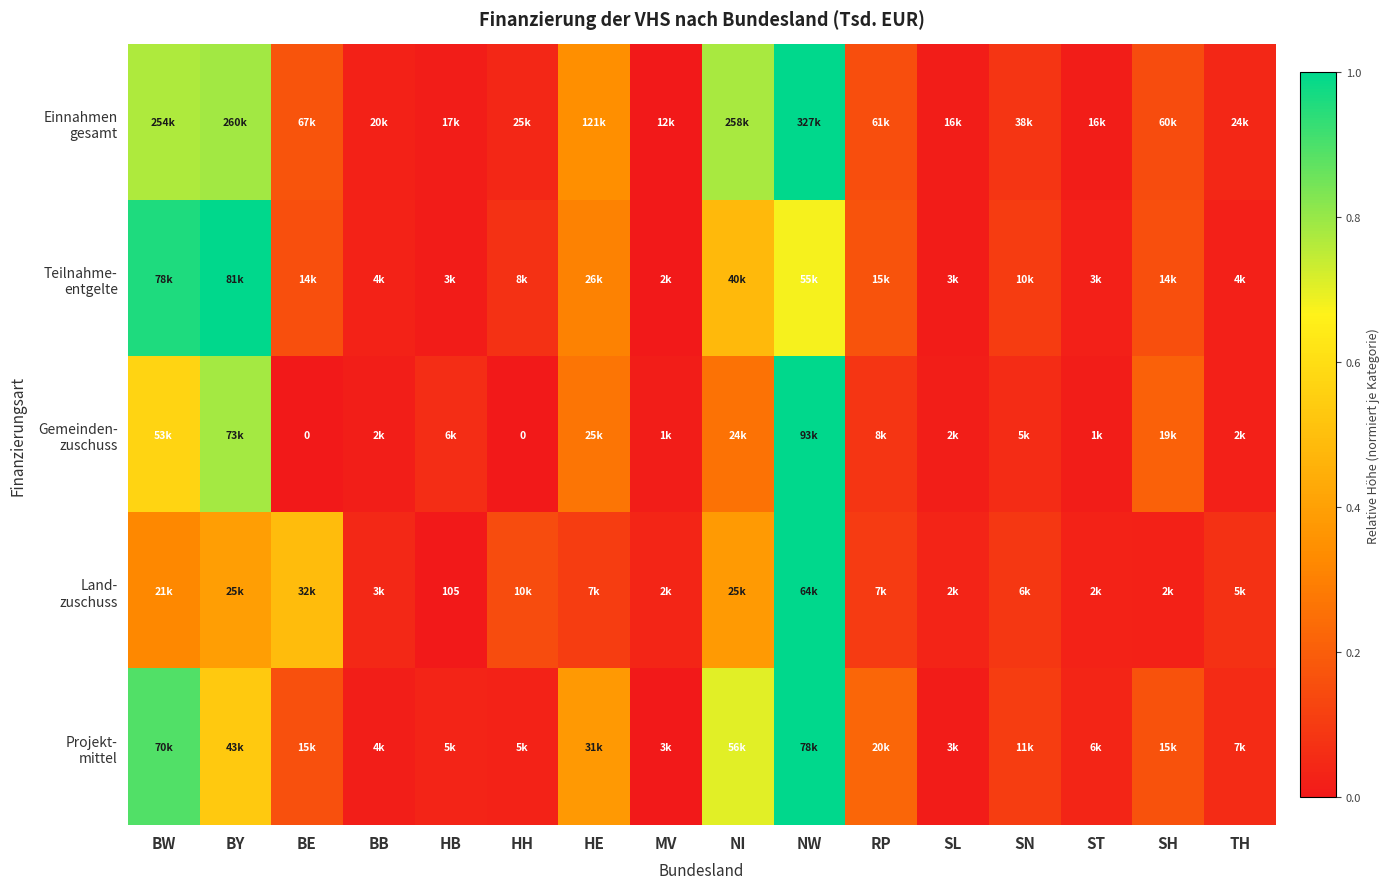

Between HH and HB, which is larger?

HH